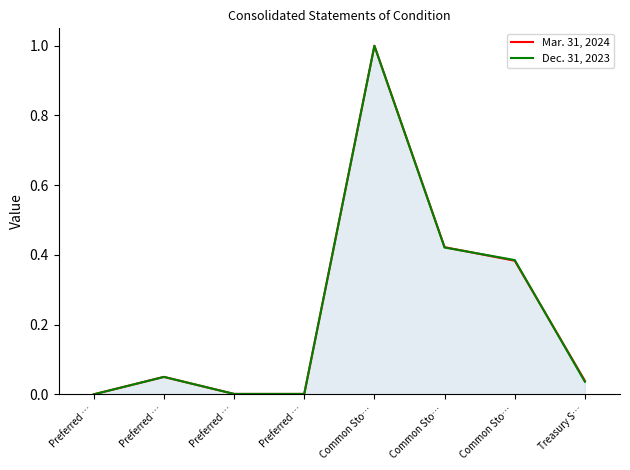

What are all the series names shown in the legend?

Mar. 31, 2024, Dec. 31, 2023